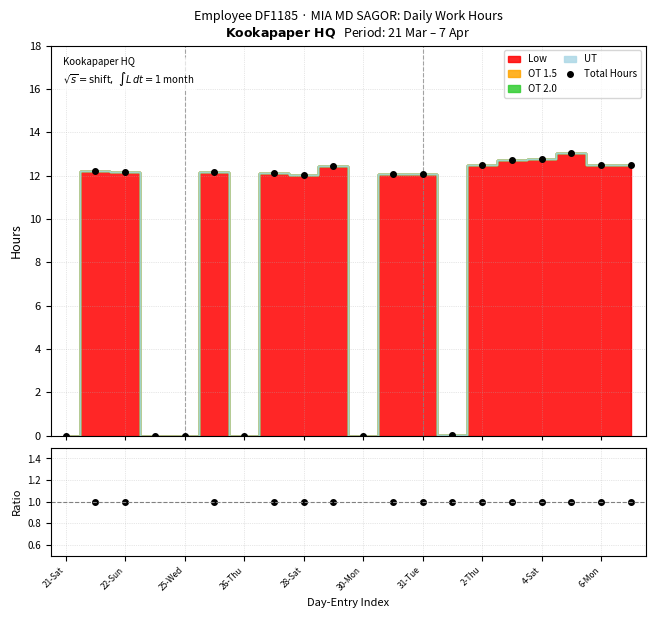

What is the value of the Total Hours point at the 12th from the left?

12.1